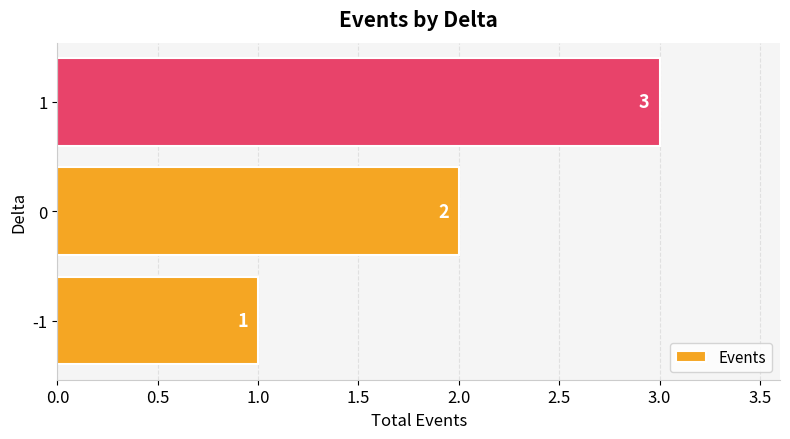

What is the ratio of the value at 1 to the value at -1?

3.0